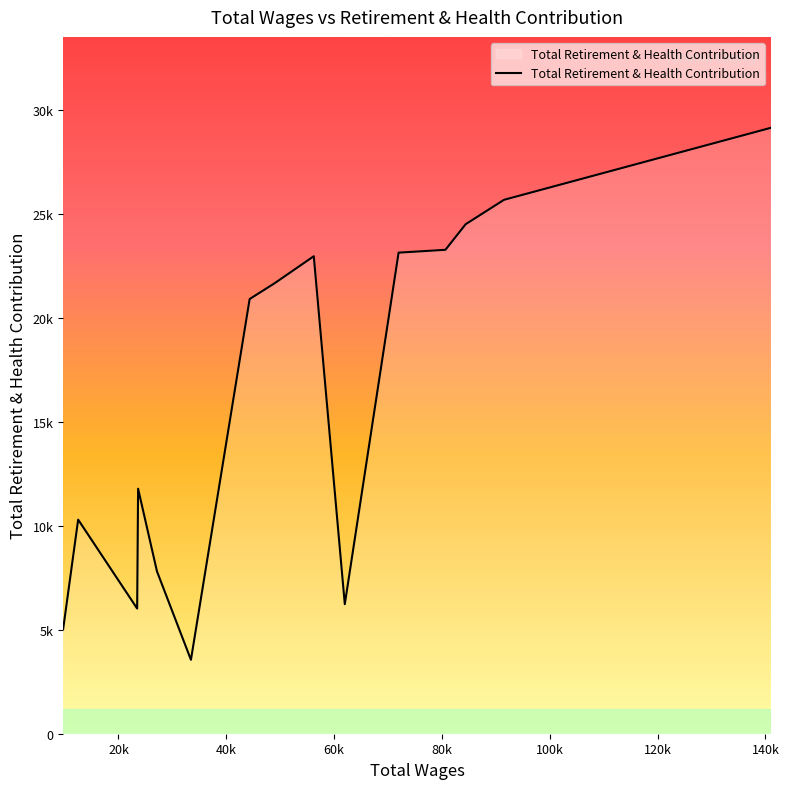

Does the chart display data point markers on the line(s)?

No